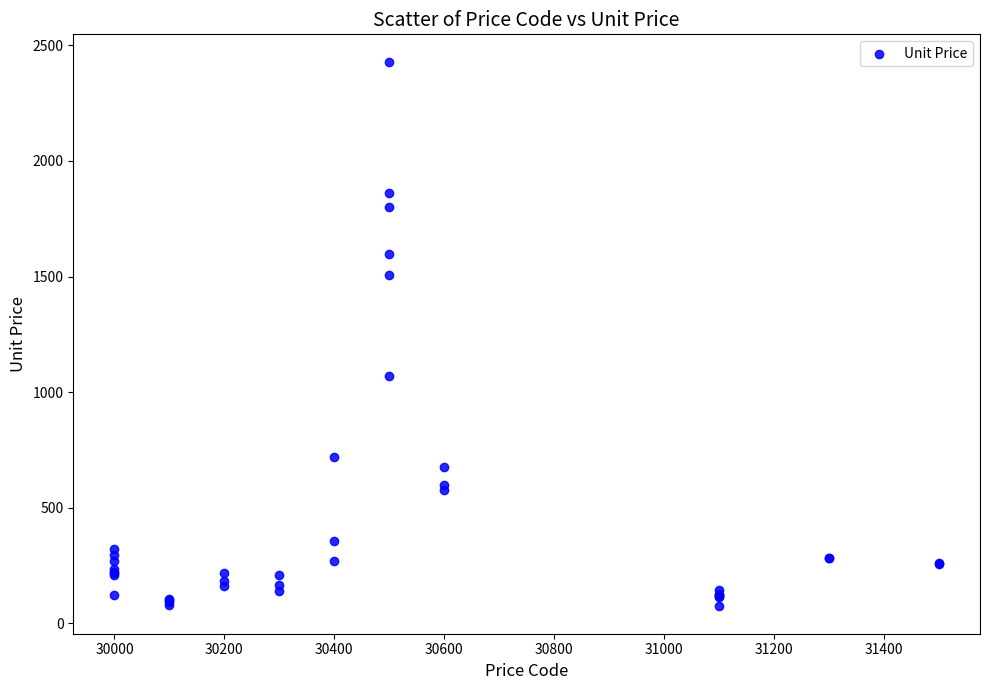

What Y value in the scatter plot is closest to 1251?

1069